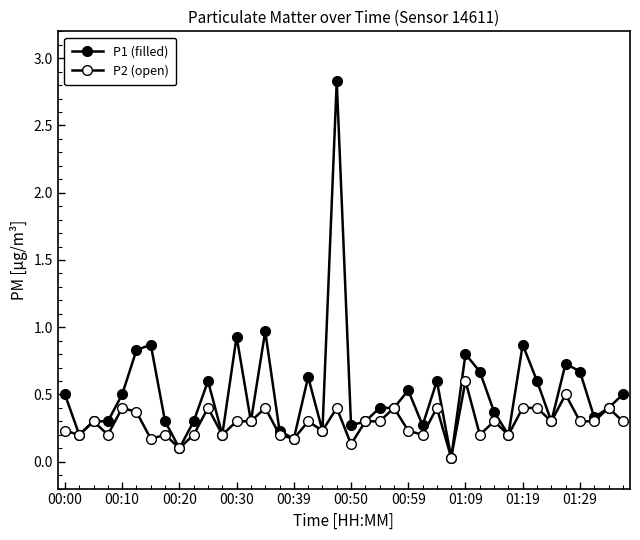

List the series in order of their overall mean, lowest first.

P2 (open), P1 (filled)